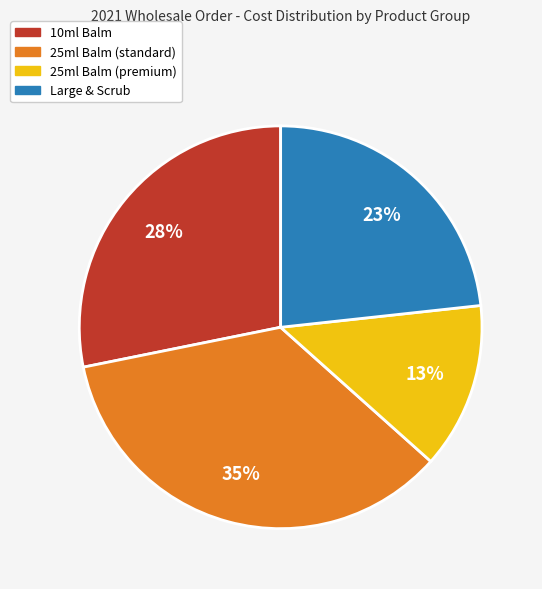

Is there a majority slice in this chart?

No